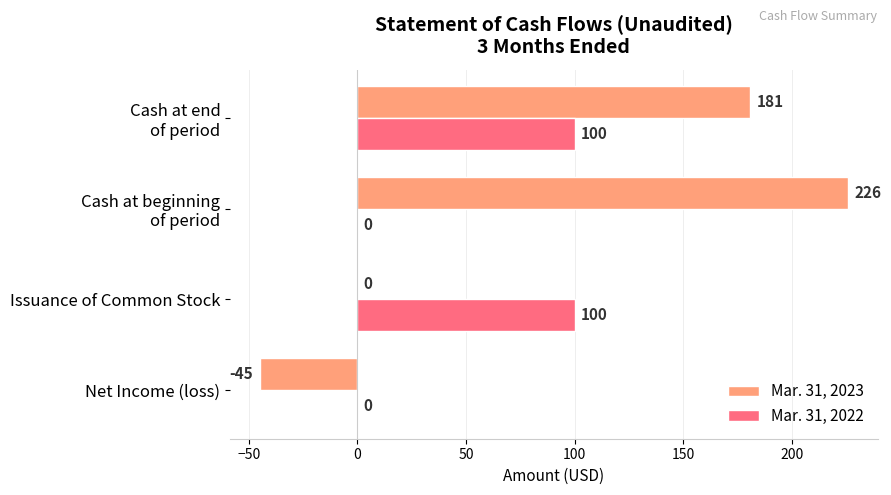

What is the highest value of the Mar. 31, 2022 series?

100